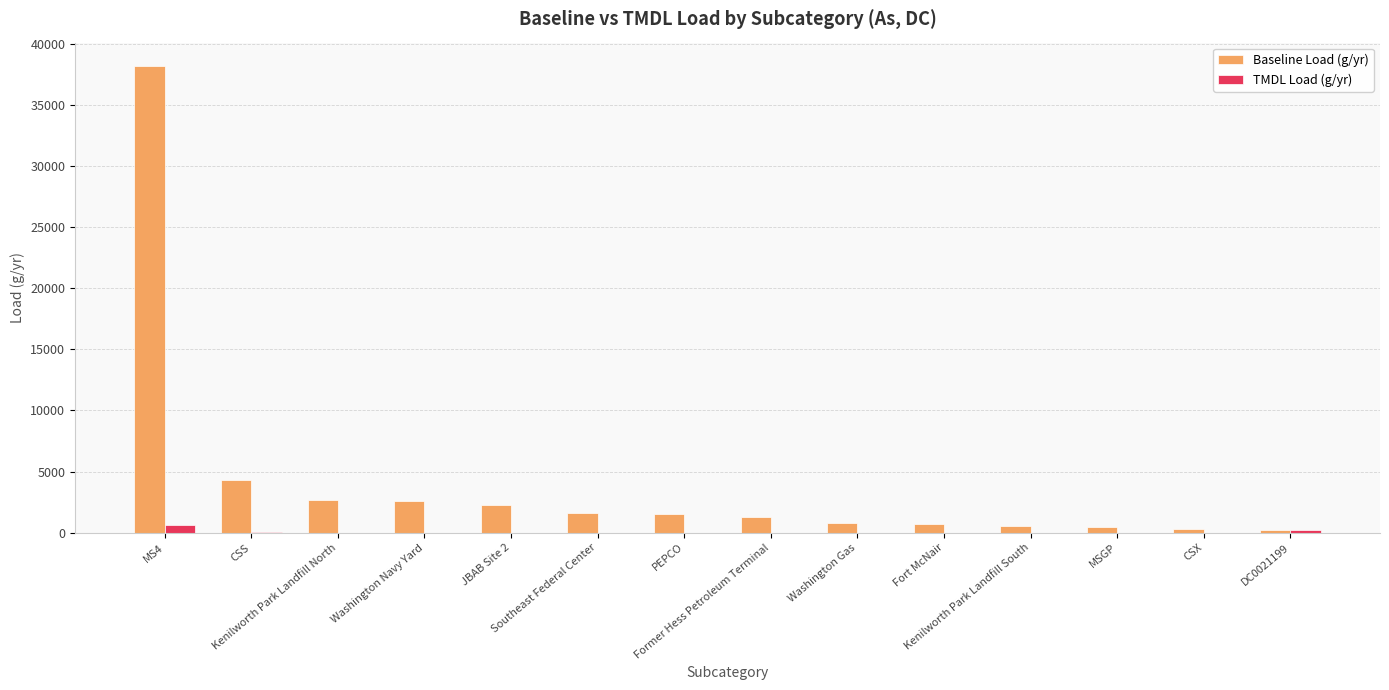

At which category is the sum across all series the highest?

MS4